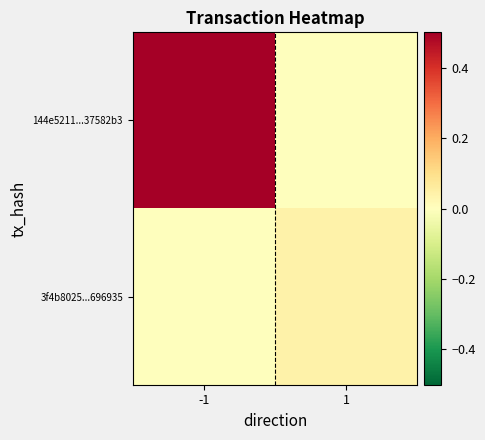

List the series in order of their overall mean, highest first.

144e5211...37582b3, 3f4b8025...696935